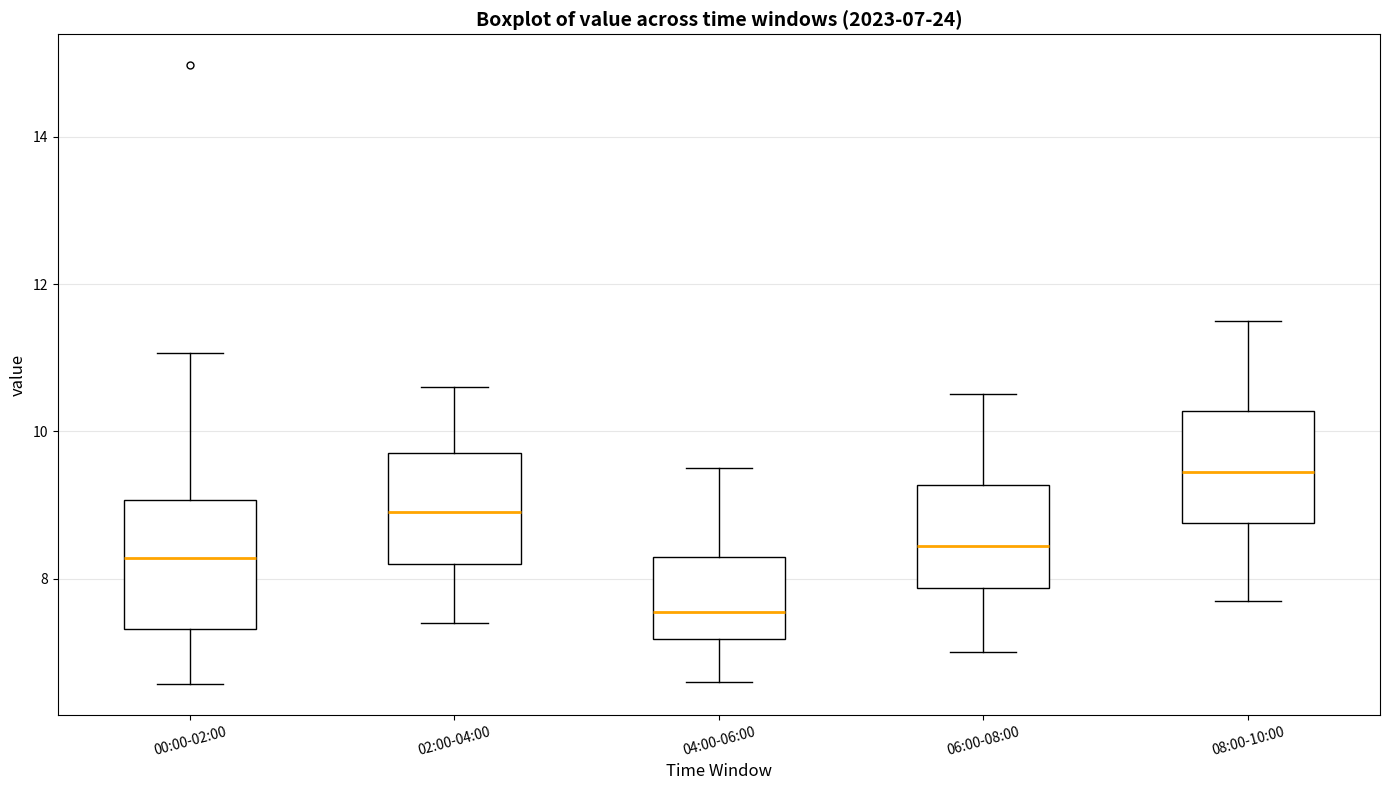

Which box's median line is the highest?

08:00-10:00